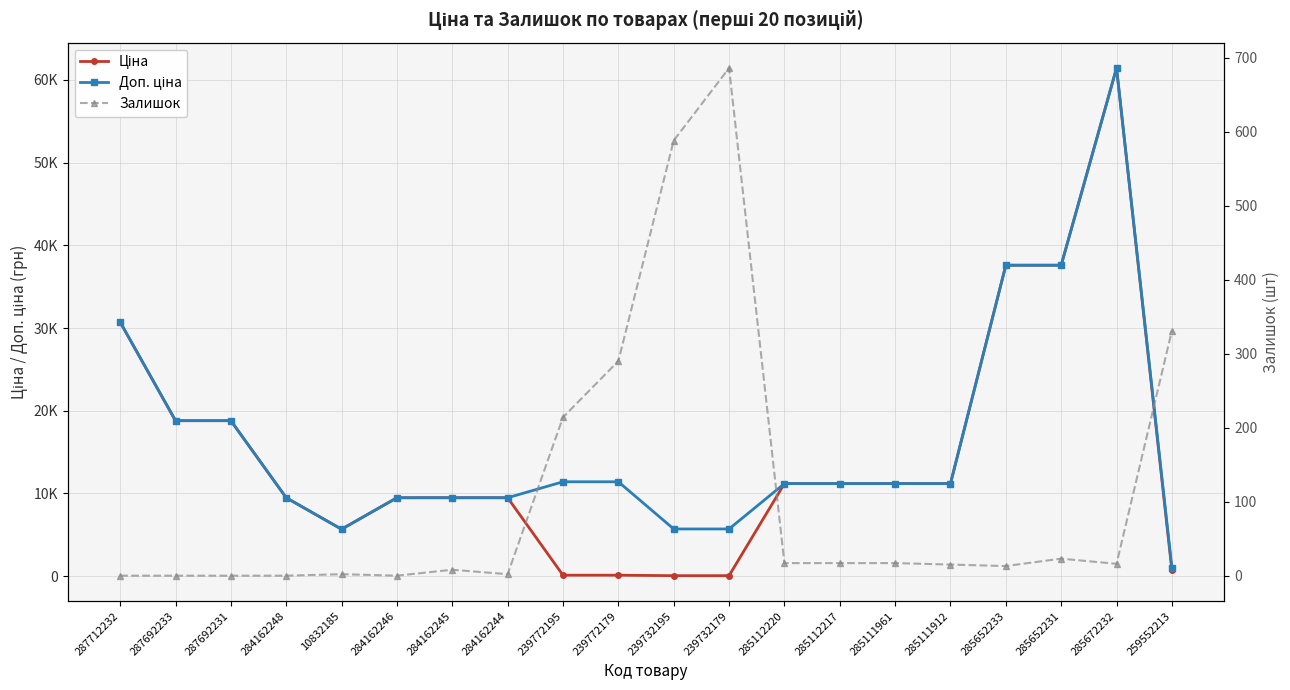

What is the value of the Ціна point at the 16th from the left?

11188.2